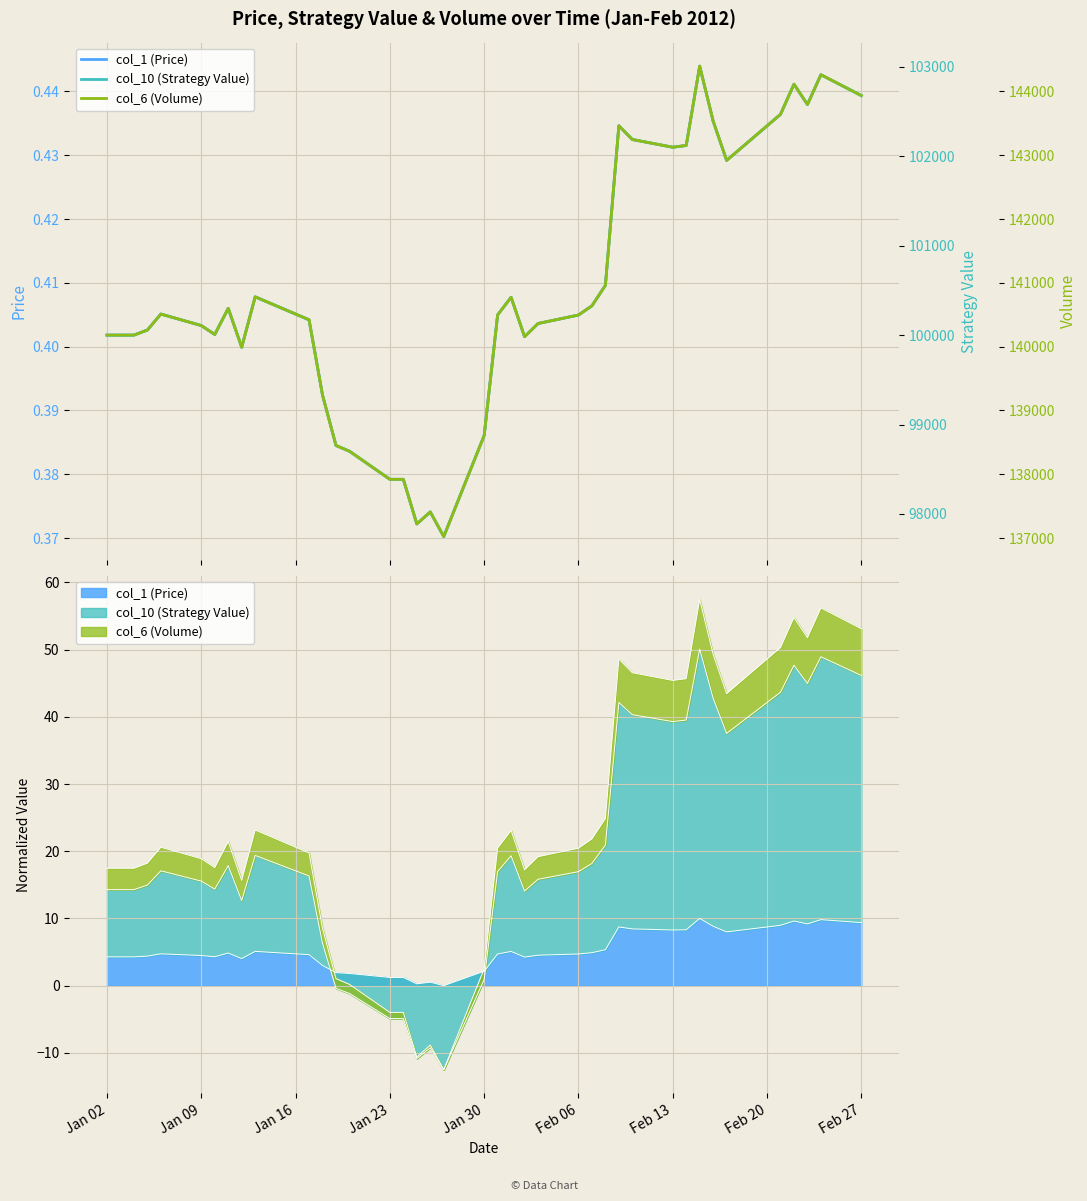

How many lines are shown in the chart?

3